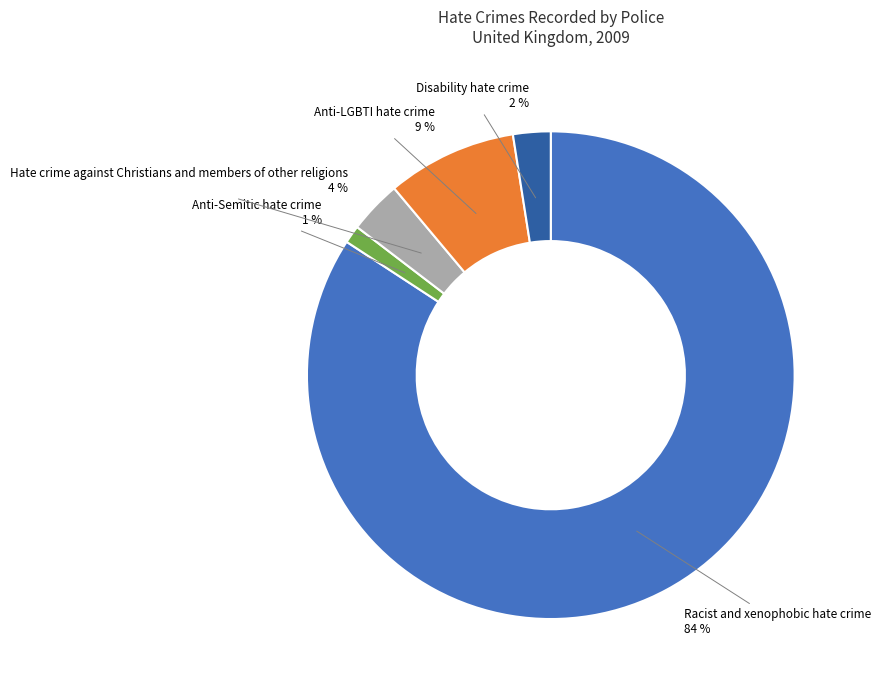

Rank the categories by value from highest to lowest.

Racist and xenophobic hate crime, Anti-LGBTI hate crime, Hate crime against Christians and members of other religions, Disability hate crime, Anti-Semitic hate crime